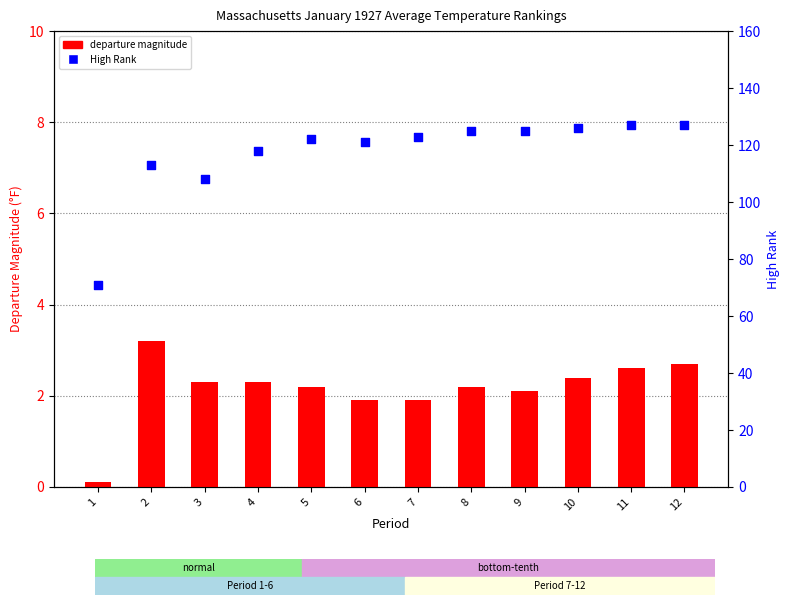

Which series contains the lowest Y value?

departure magnitude